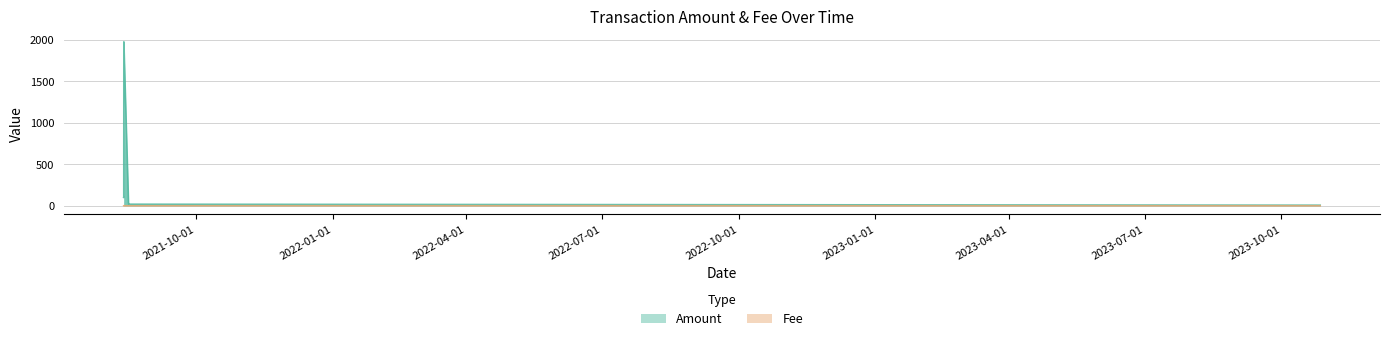

In Amount, how many points are lower than both neighbors (excluding endpoints)?

1